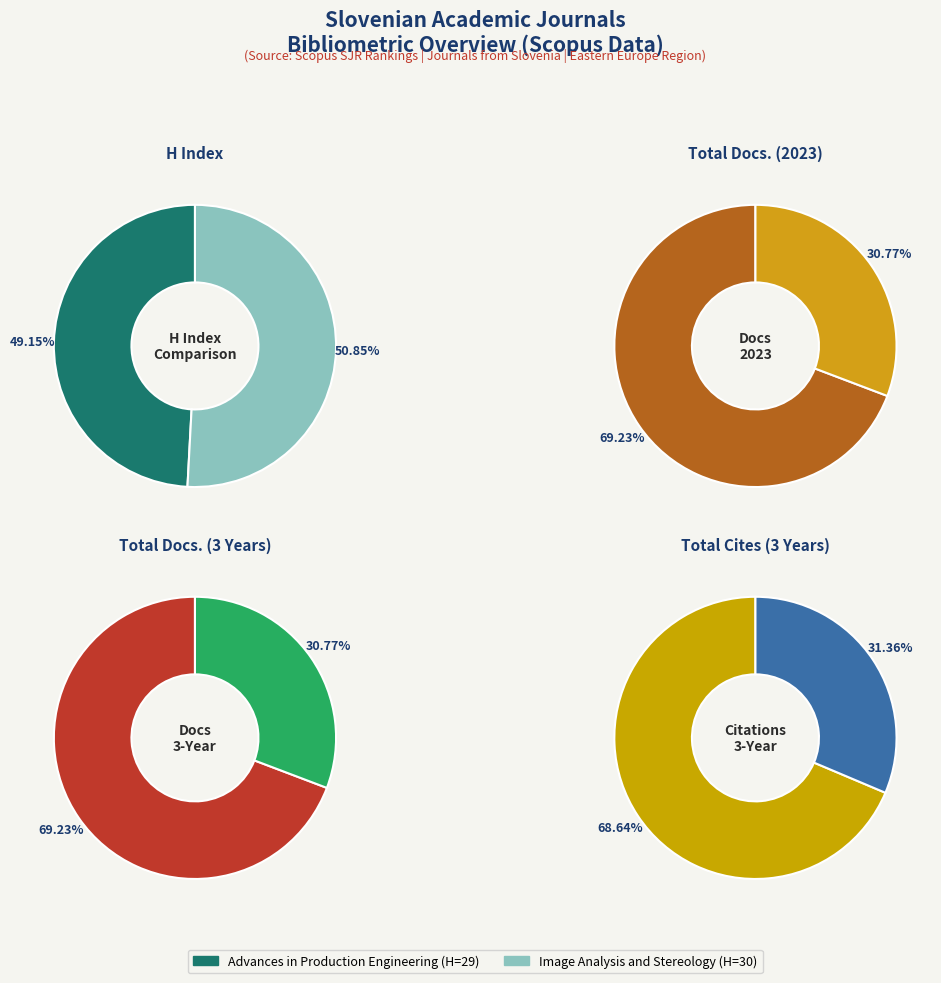

Does Advances in Production Engineering represent more than half of the total?

No